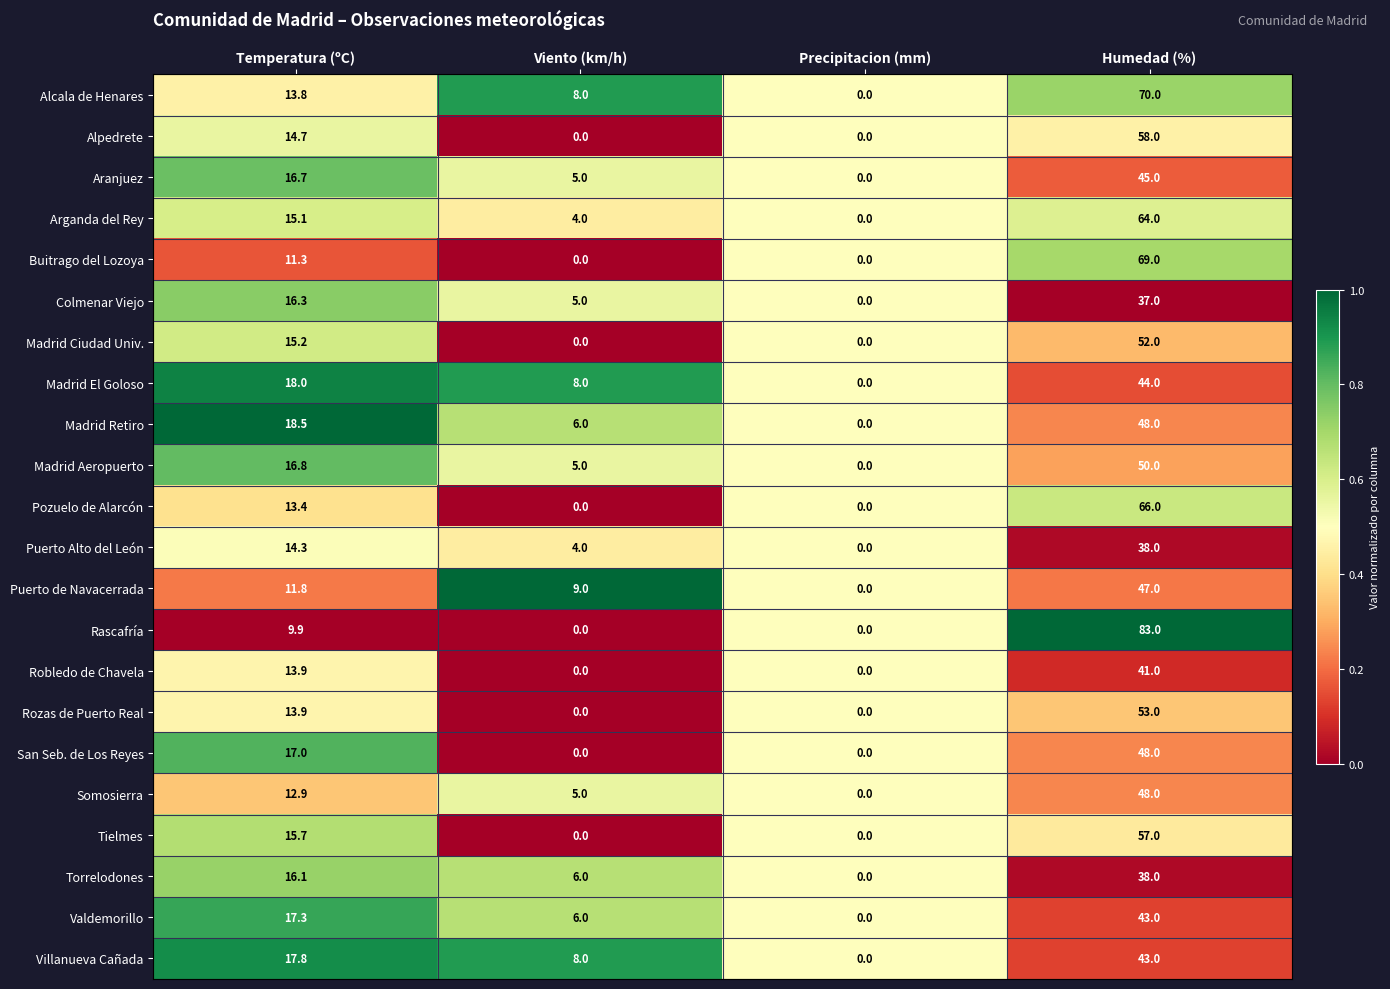

List the labels in order of Torrelodones value, largest first.

Humedad (%), Temperatura (ºC), Viento (km/h), Precipitacion (mm)